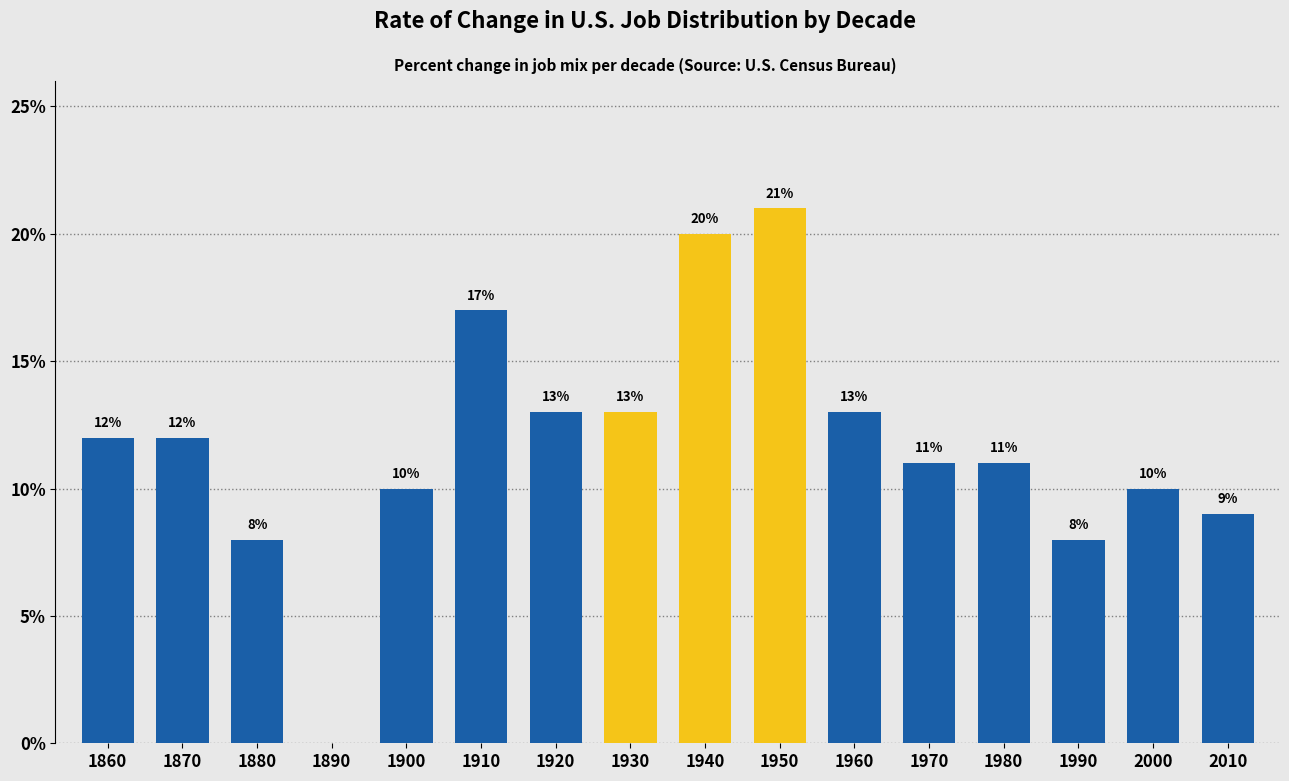

What is the approximate value at 2000, to the nearest 5?

10